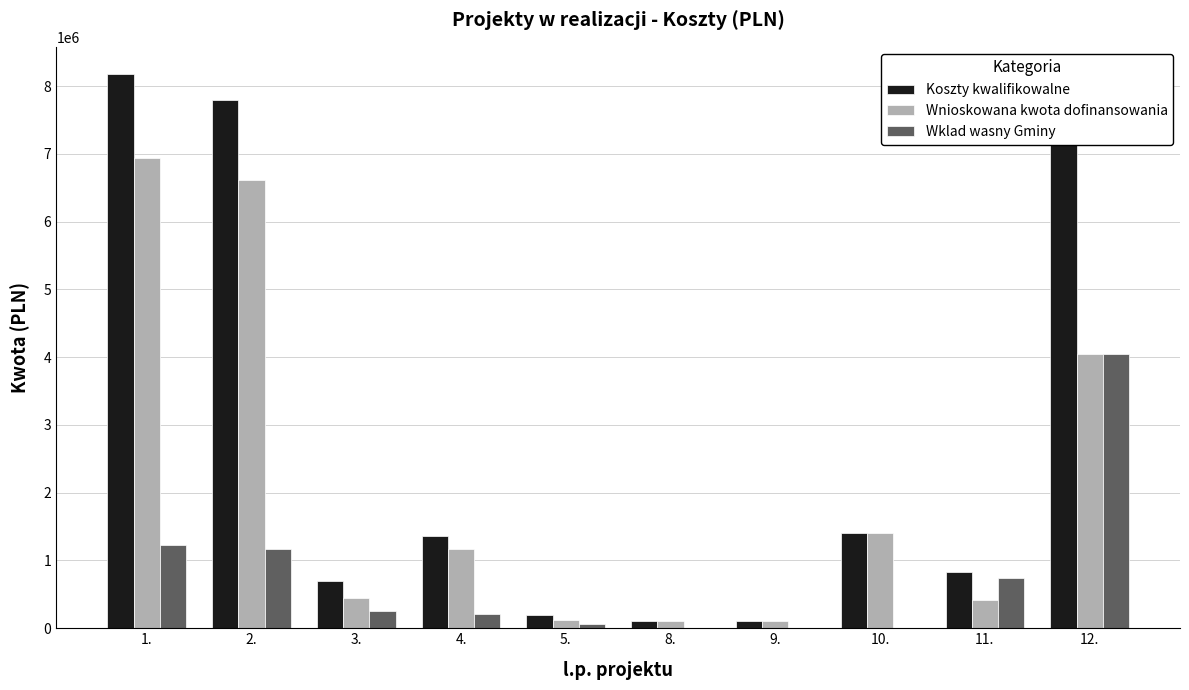

The value of Wklad wasny Gminy at 10. is -2411077.8. True or false?

False